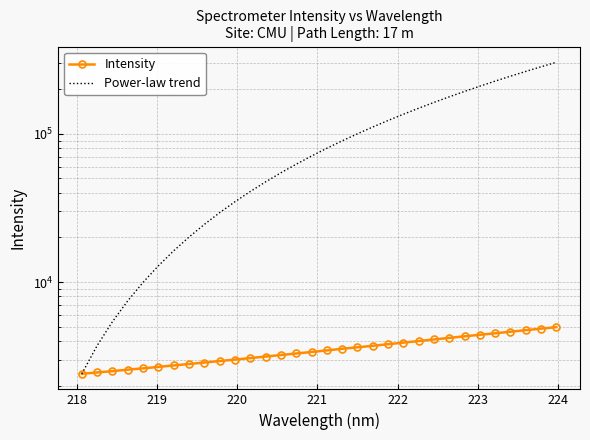

True or false: Power-law trend has more than 1 points higher than both neighbors.

False